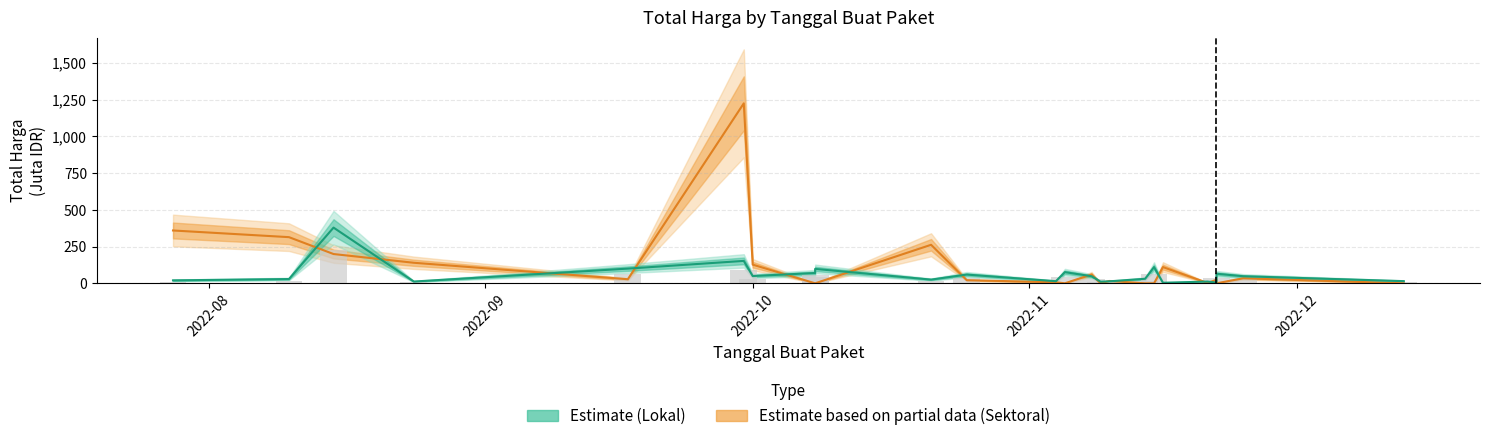

List the series in order of their peak value, lowest first.

Estimate (Lokal), Estimate based on partial data (Sektoral)